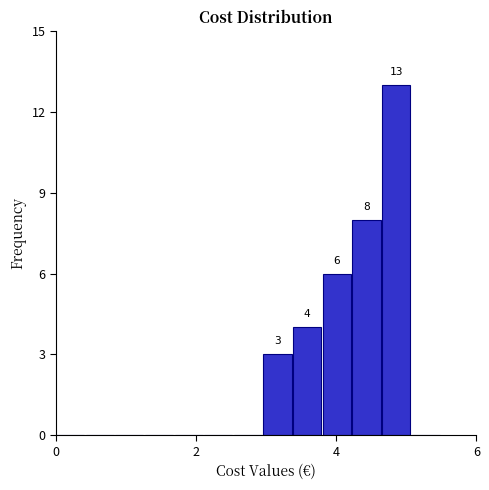

Around what value on the x-axis is the tallest bar? Give the approximate position of its centre, as read against the axis.

4.8